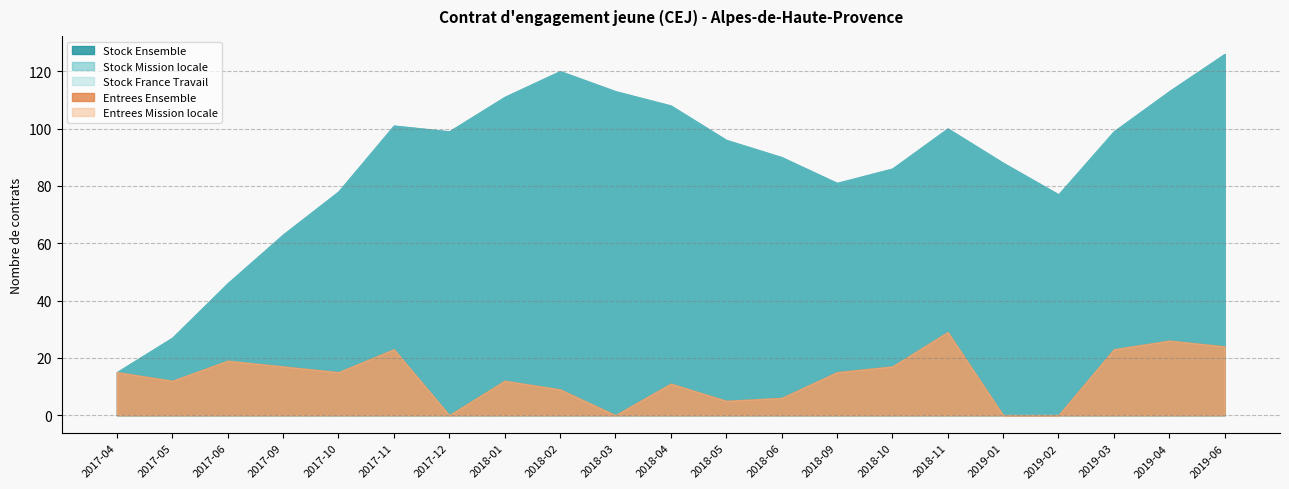

Is the value of Stock France Travail at 2018-04 greater than the value of Stock Mission locale at 2017-05?

No